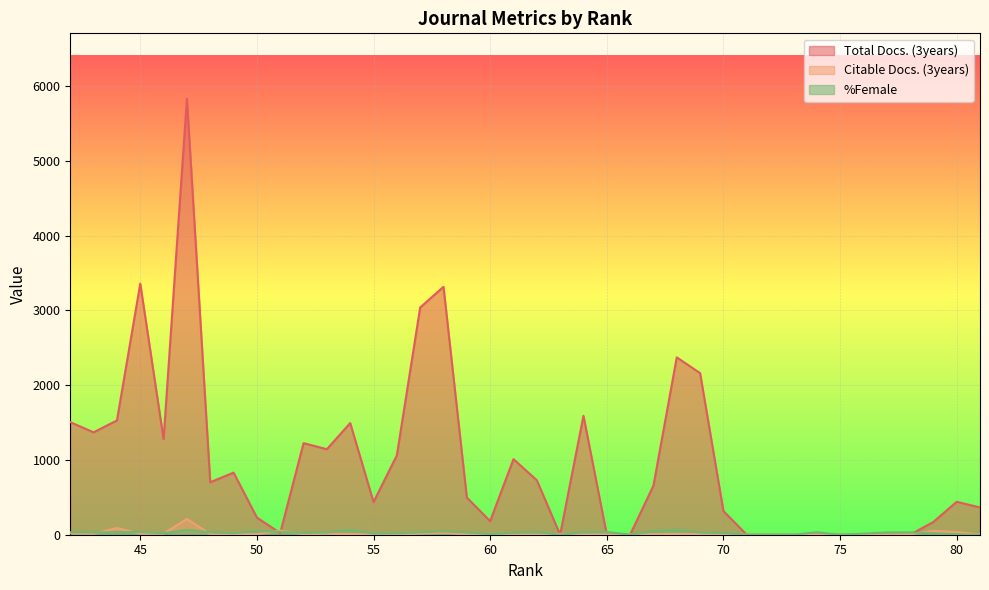

How many interior local valleys does the Citable Docs. (3years) series have?

8